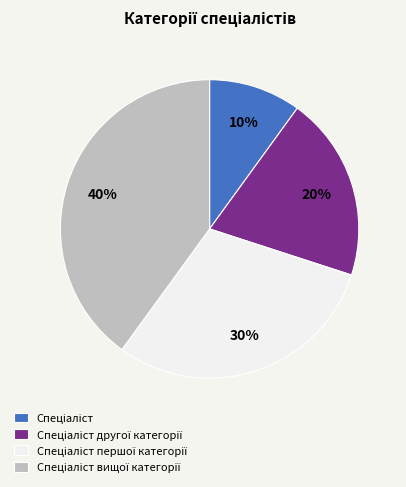

To the nearest percent, what is the average slice percentage?

25%